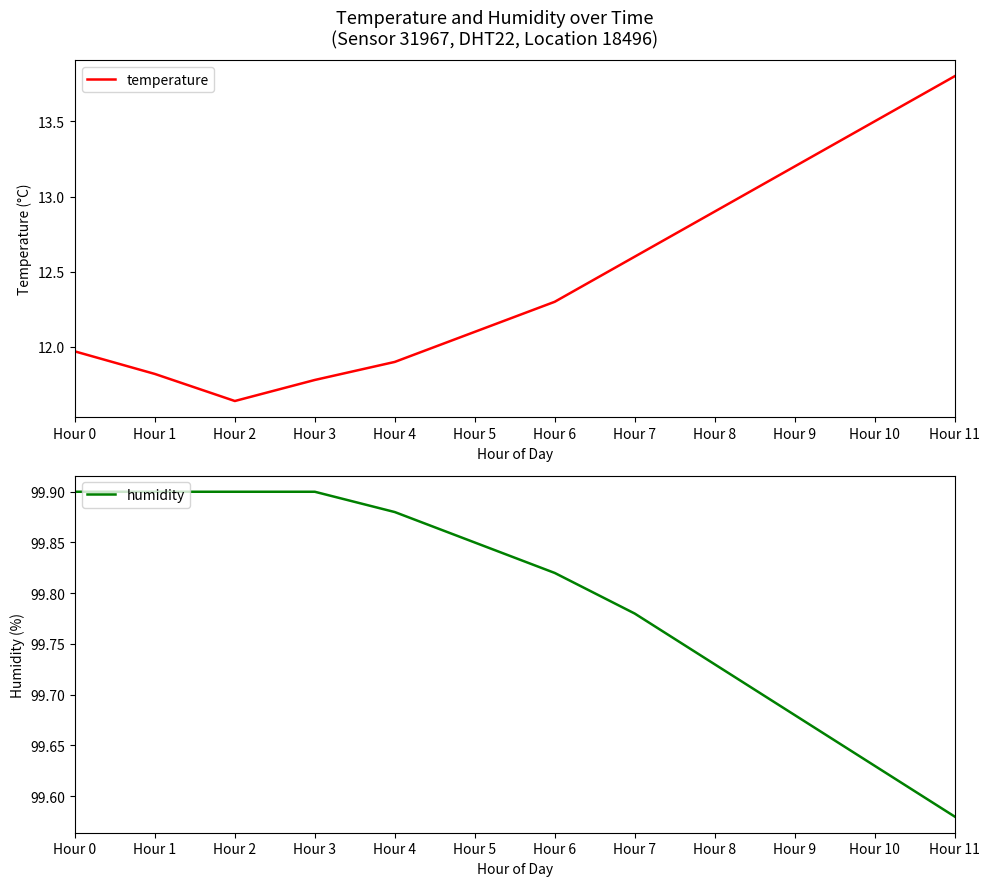

Is the value of humidity at Hour 1 greater than the value of temperature at Hour 4?

Yes